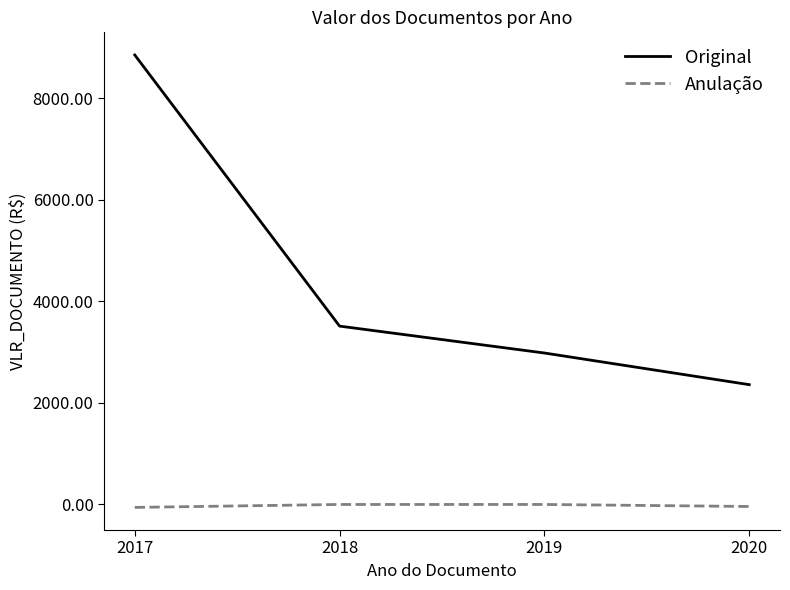

Which series has the widest spread of values?

Original